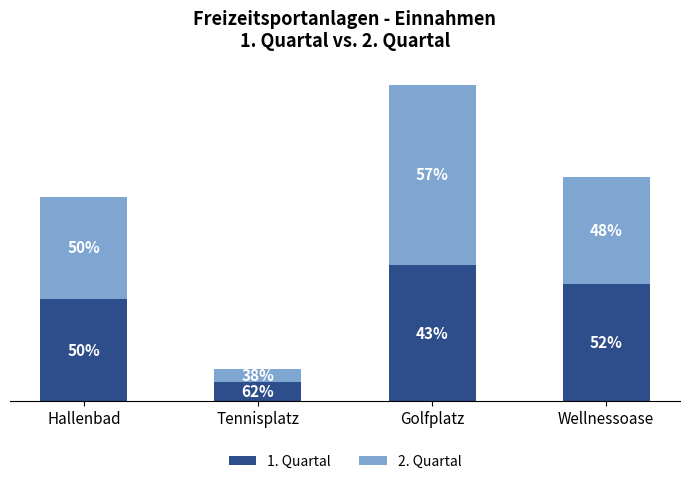

Rank the series by their average value, from lowest to highest.

1. Quartal, 2. Quartal